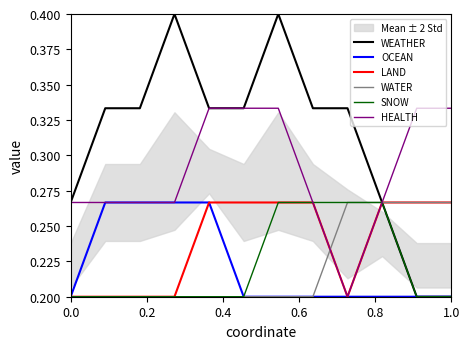

True or false: HEALTH and SNOW cross at least once.

False